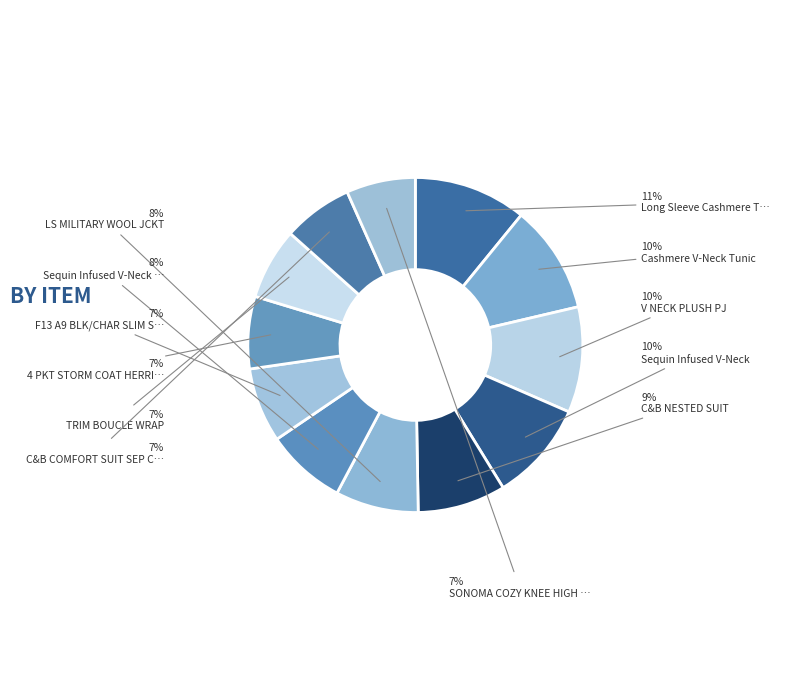

Count the number of slices in the pie.

12